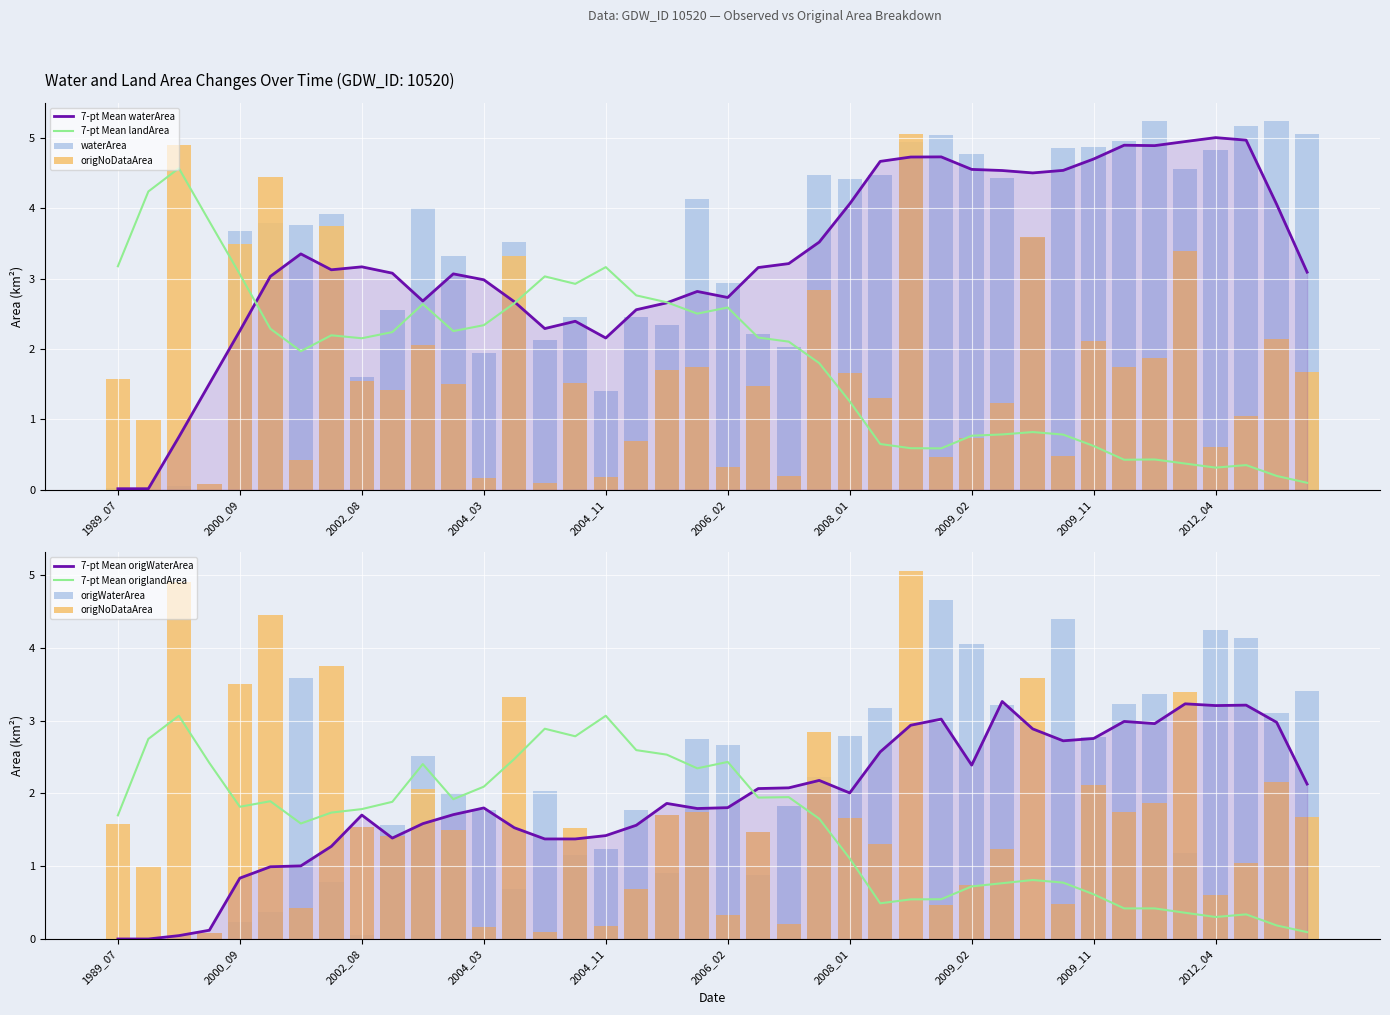

Rank the categories by waterArea value from highest to lowest.

2011_10, 2012_12, 2012_05, 2013_01, 2008_09, 2010_01, 2008_07, 2009_11, 2009_10, 2012_04, 2009_02, 2012_01, 2007_12, 2008_02, 2009_08, 2008_01, 2005_11, 2003_11, 2001_01, 2000_10, 2000_12, 2000_09, 2009_09, 2004_06, 2004_02, 2006_02, 2002_09, 2005_07, 2004_10, 2005_08, 2007_05, 2004_07, 2007_07, 2004_03, 2002_08, 2004_11, 1997_05, 1989_07, 1992_03, 1997_06